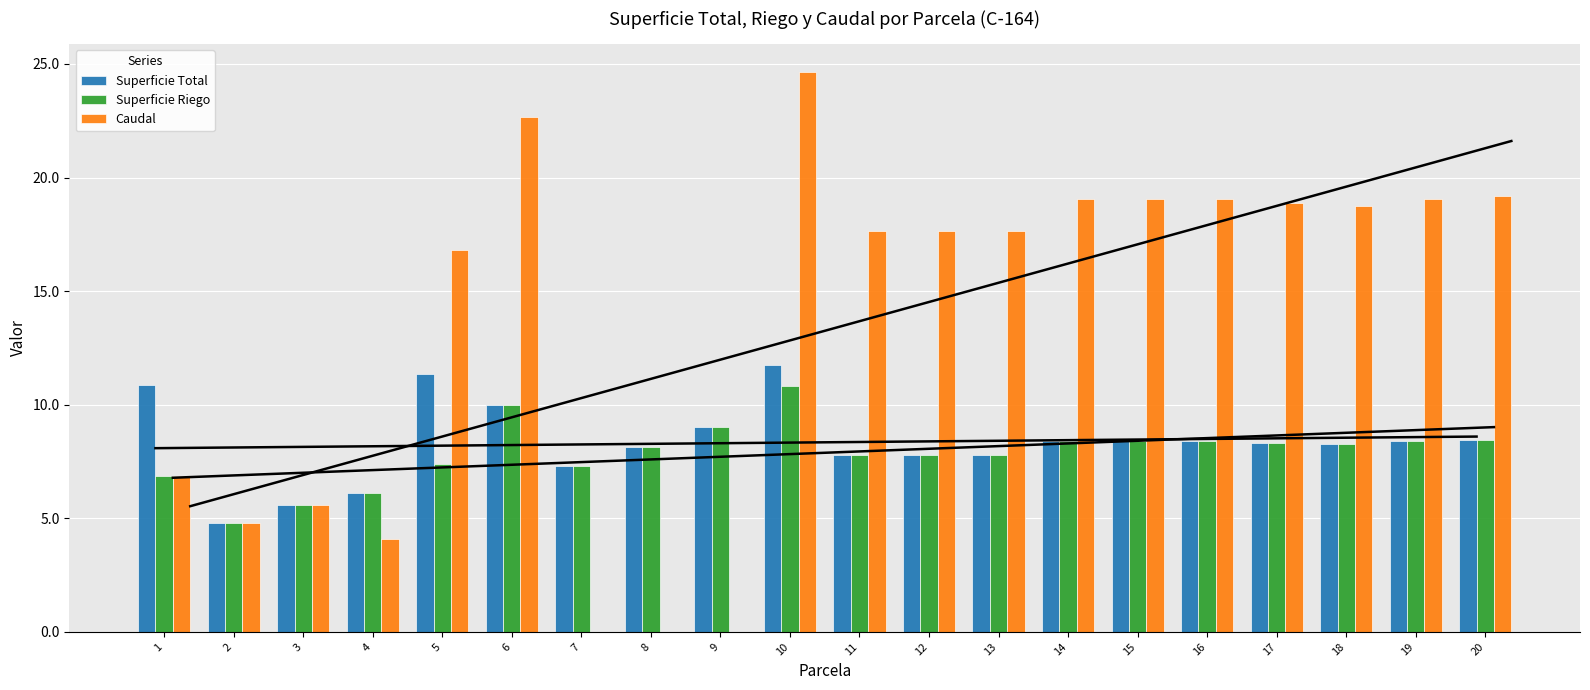

Between 8 and 9, which series saw the biggest shift?

Superficie Total